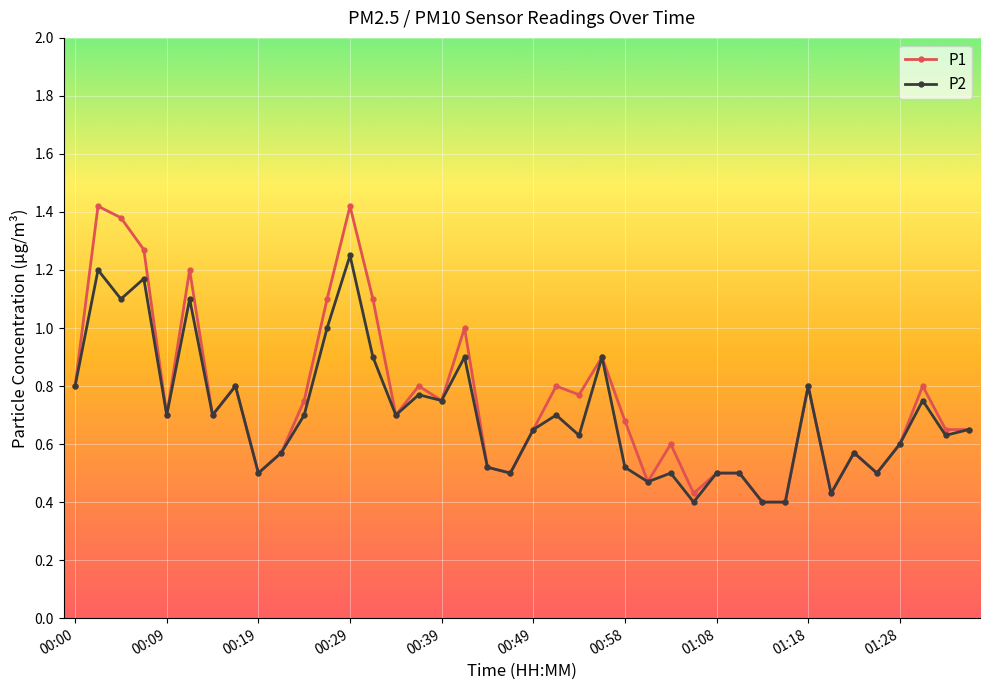

How many data points does each series have?

40